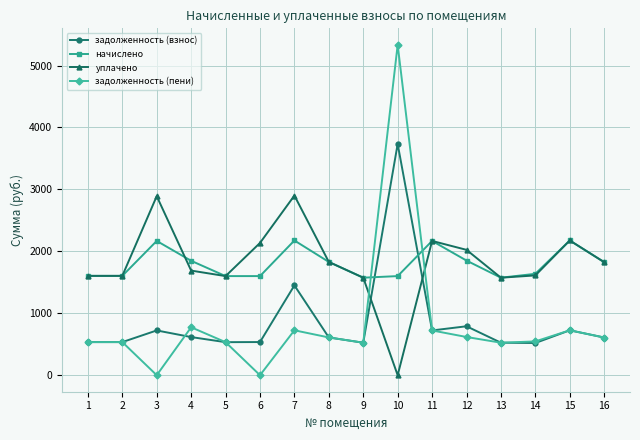

At which category does начислено reach its first local peak?

3